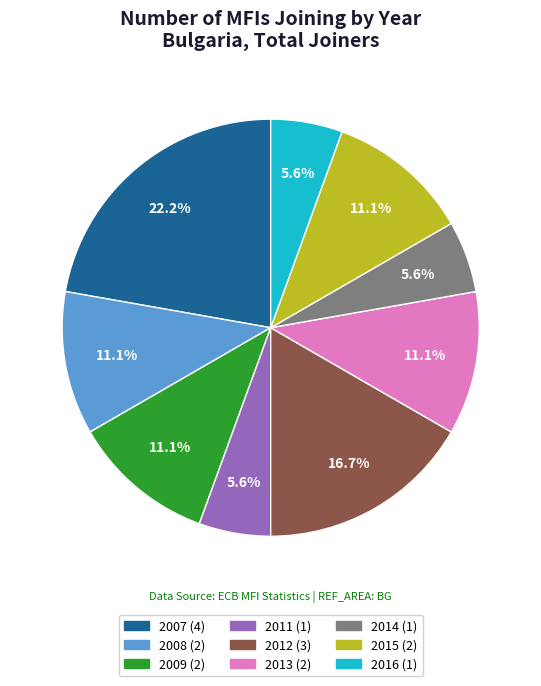

Is there any slice that represents more than half of the pie?

No